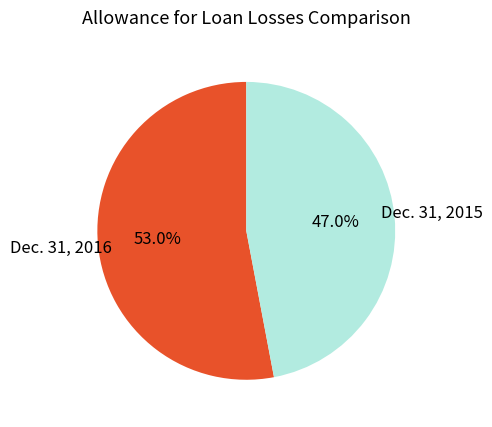

Is Dec. 31, 2015 the majority of the pie?

No